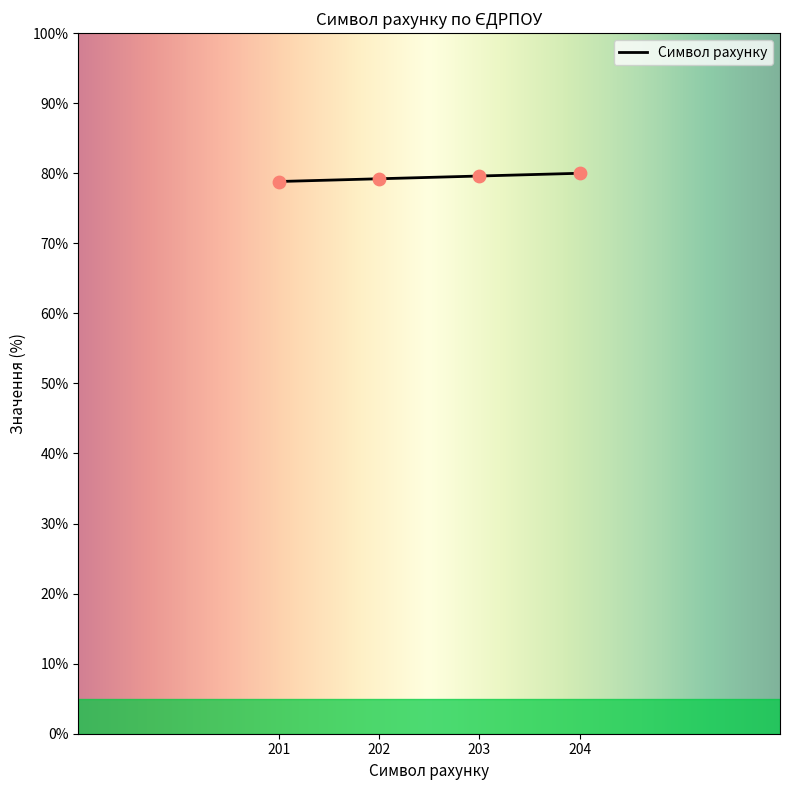

Approximately how many times larger is the value at 203 compared to 201?

1.0